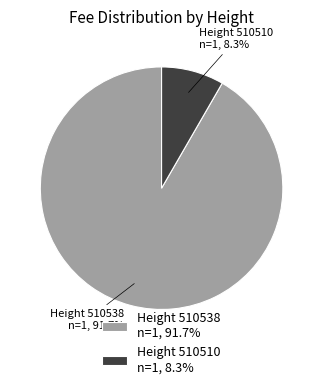

Which category has the biggest portion of the pie?

Height 510538 n=1, 91.7%